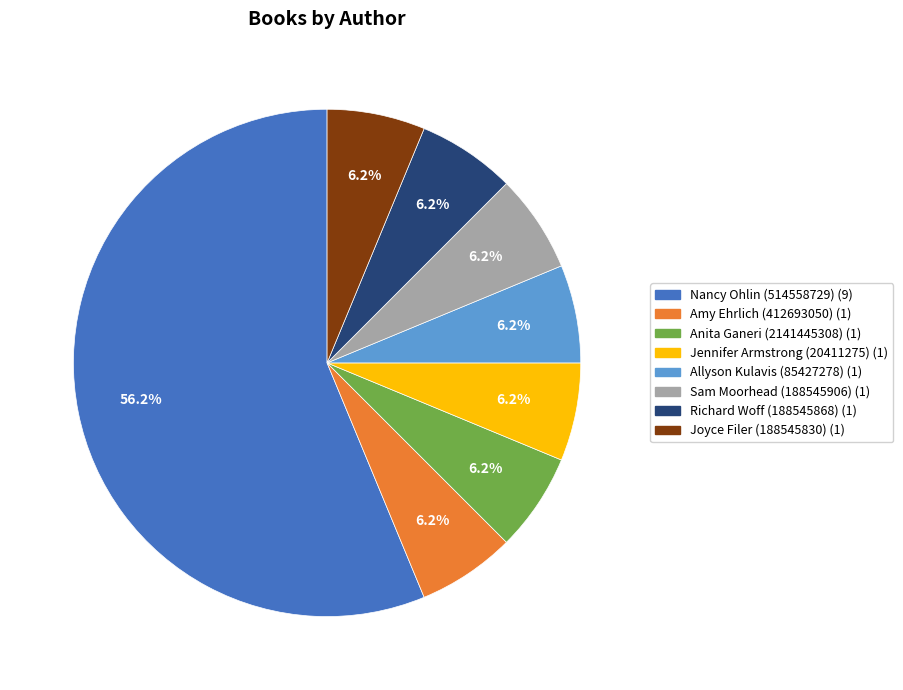

Count the number of slices in the pie.

8